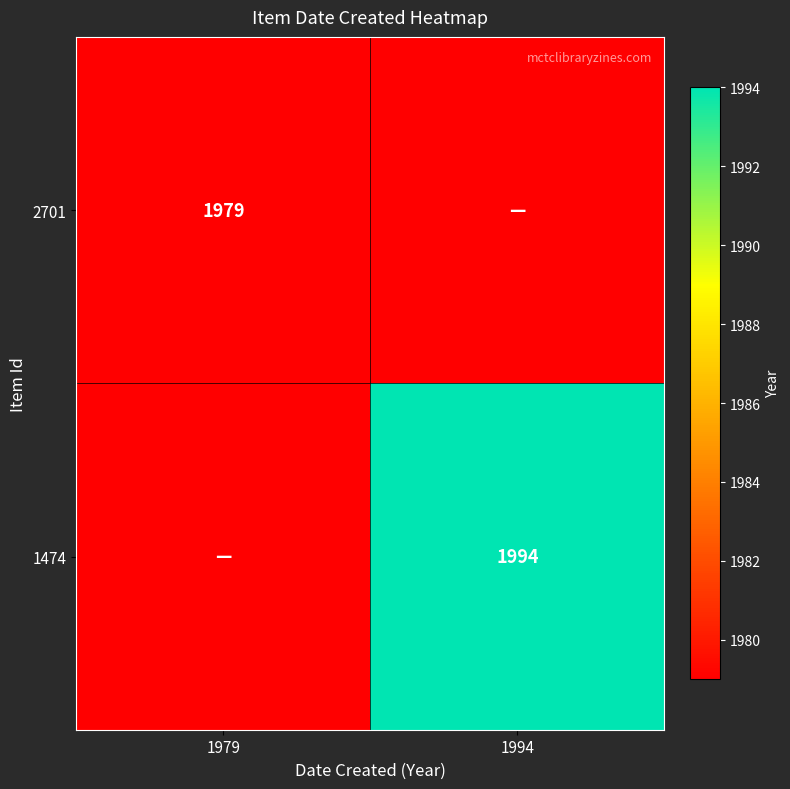

How many series are shown in this chart?

2